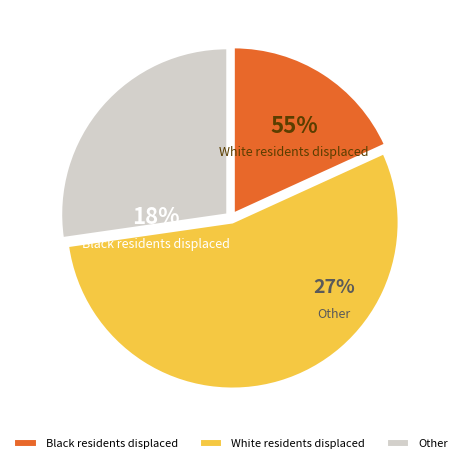

Is it true that 7 is 3% of the pie?

False